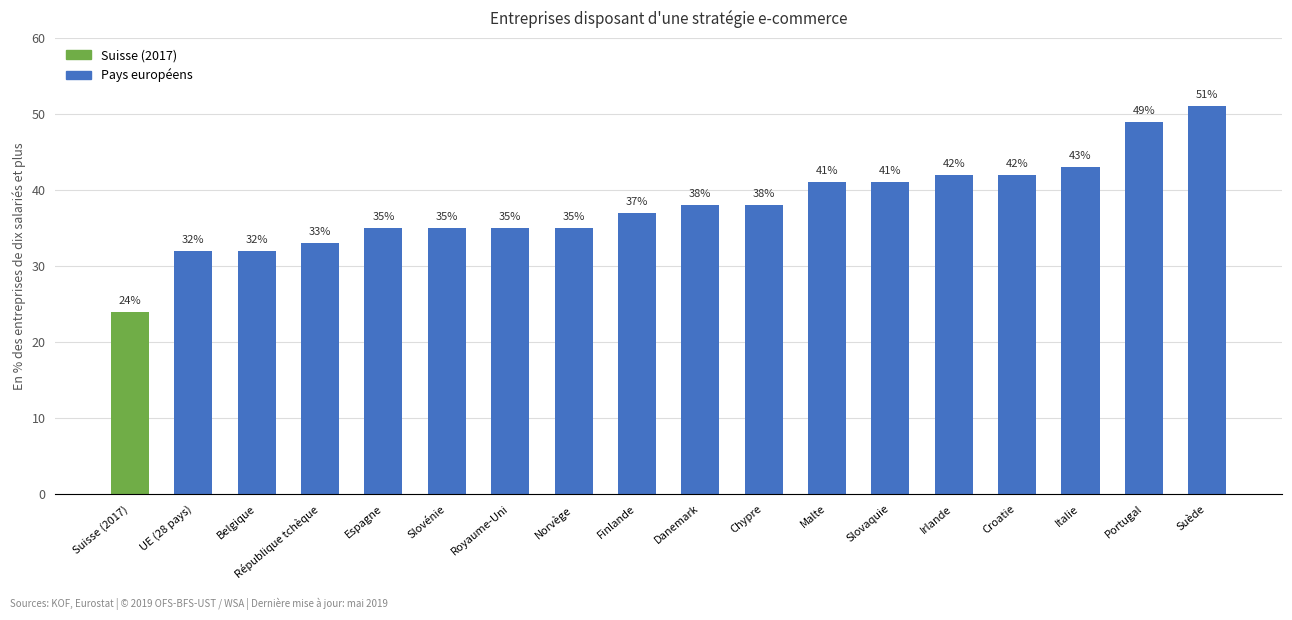

What is the change in value from Chypre to Irlande?

+4